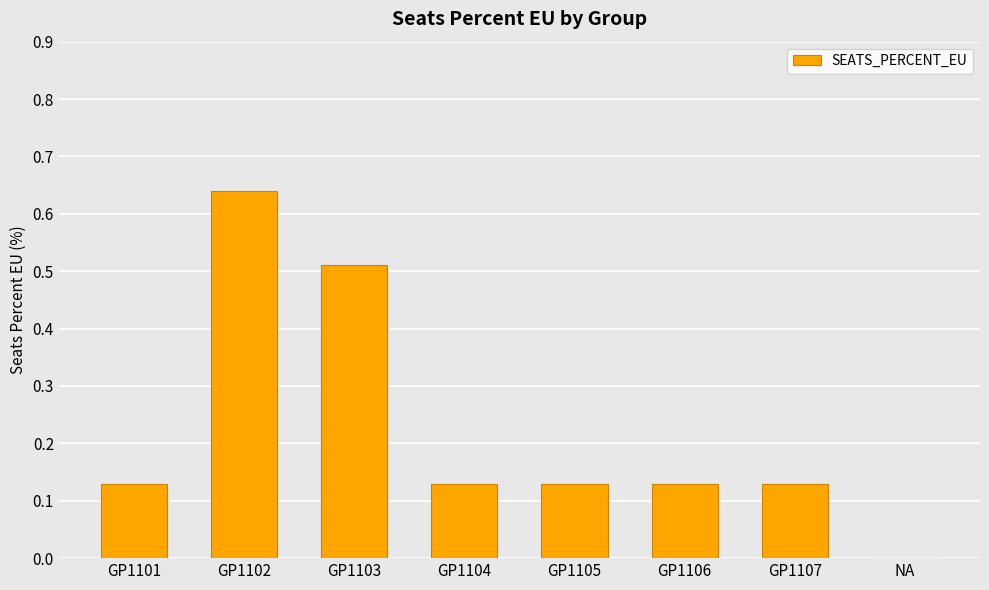

Between GP1107 and GP1103, which is larger?

GP1103